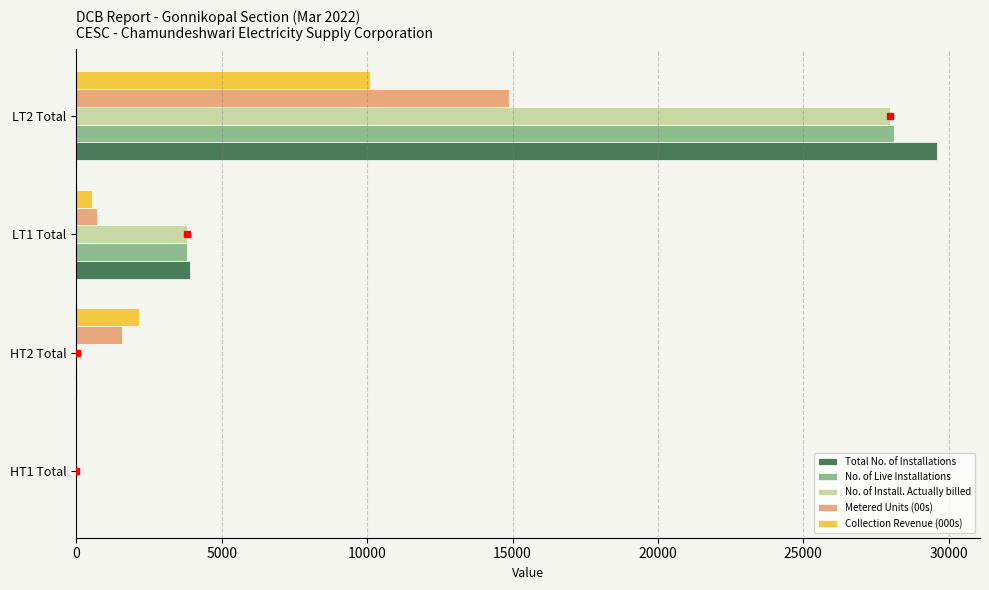

The value of Total No. of Installations at LT1 Total is 7026. True or false?

False